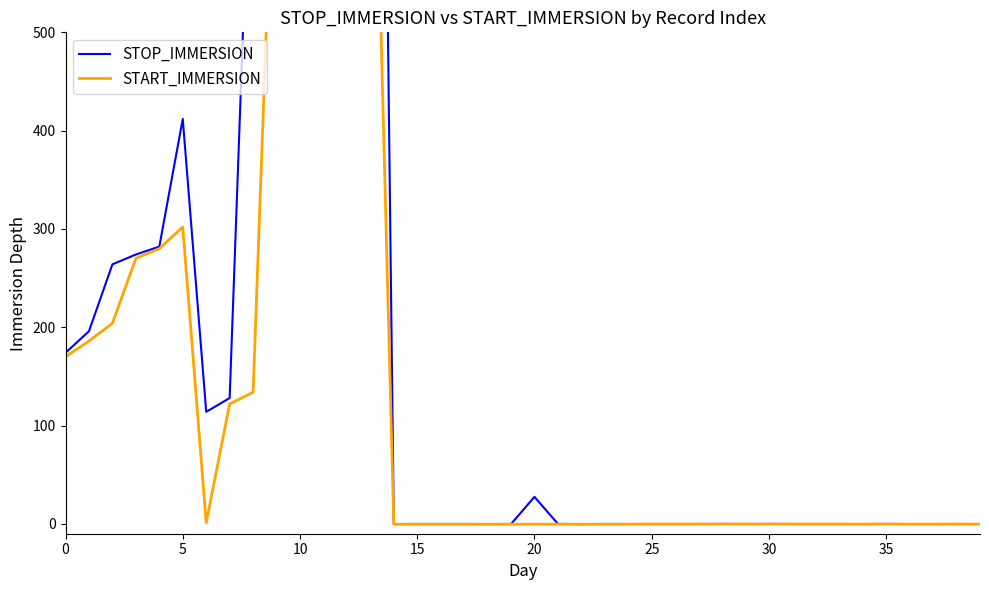

How many interior local peaks does the START_IMMERSION series have?

2